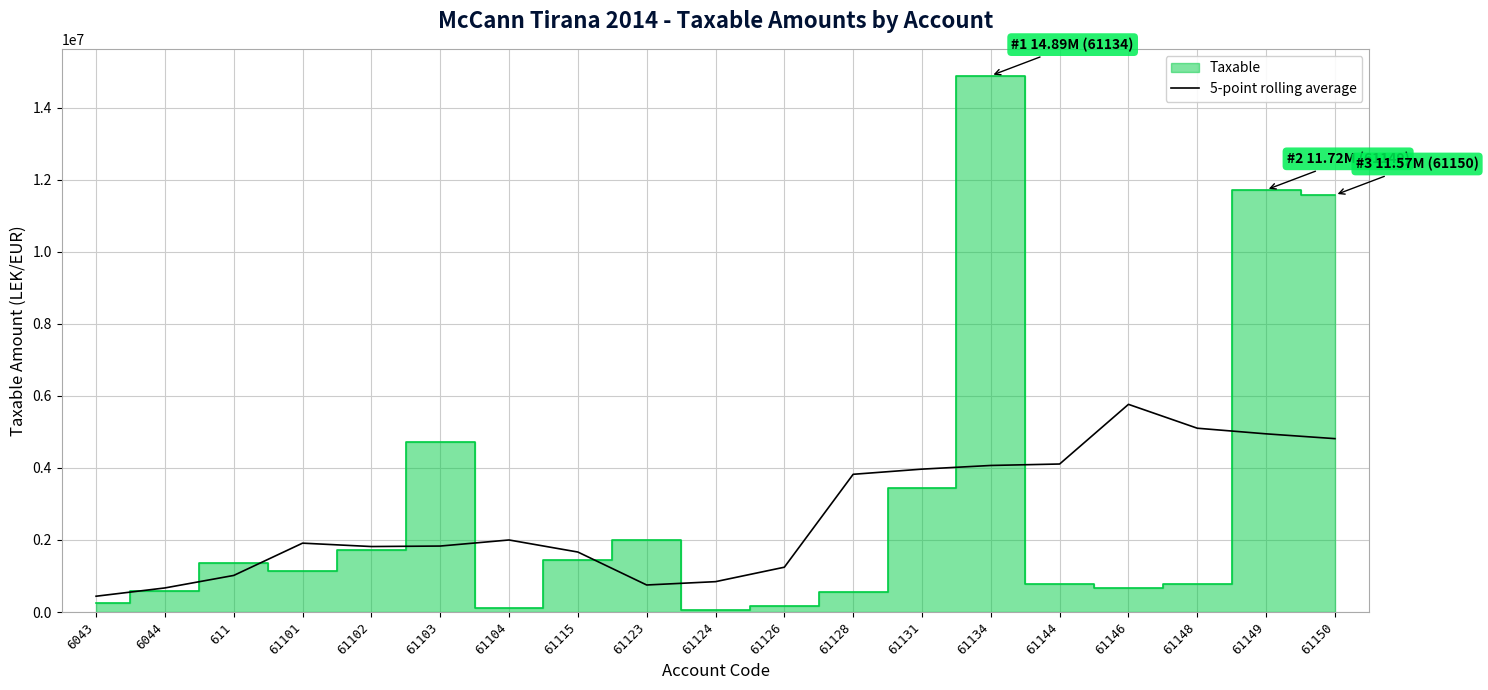

The chart shows a value of 454817.9 at 61104. True or false?

False